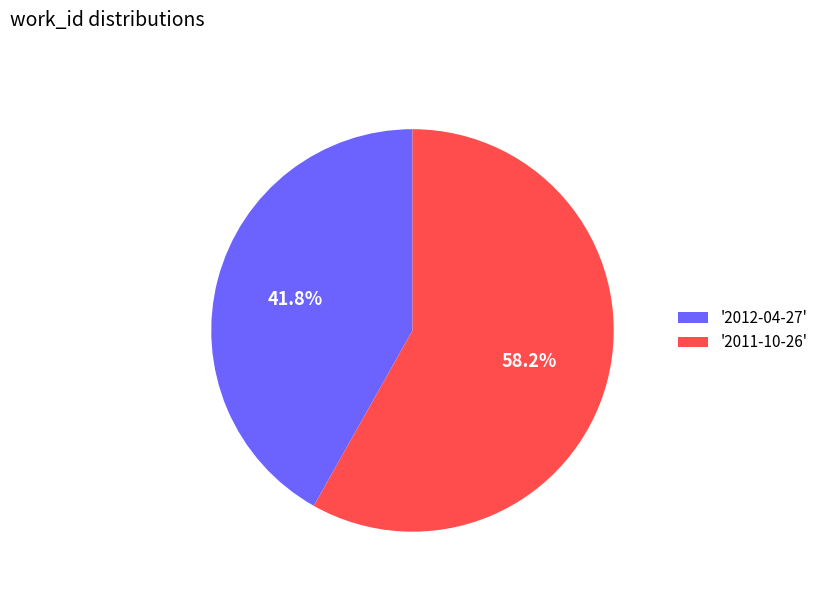

Which slice is the largest?

'2011-10-26'